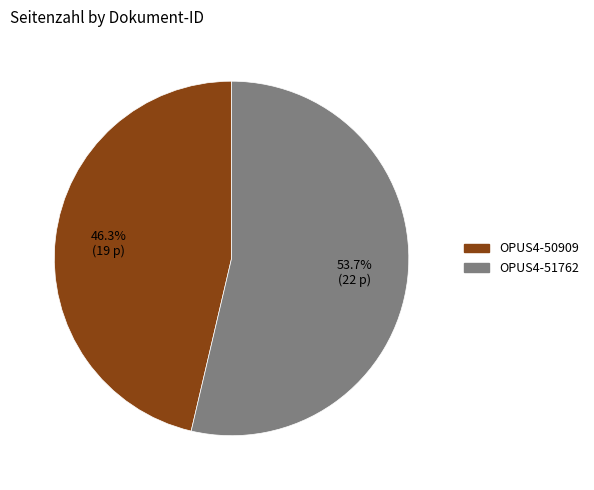

How much of the chart is everything except OPUS4-51762?

46.3%